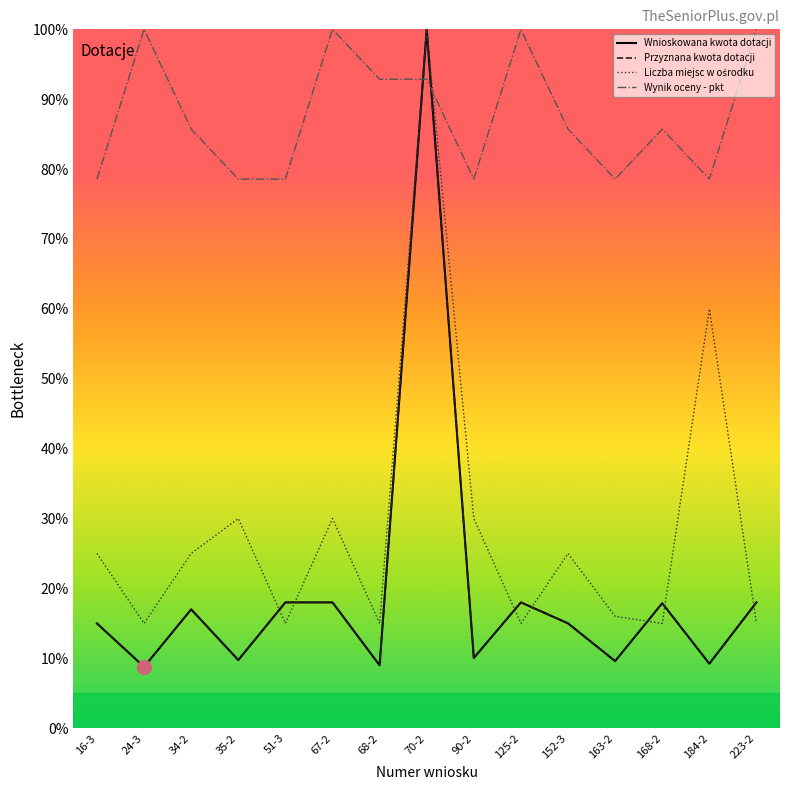

What is the highest value of the Przyznana kwota dotacji series?

100.0